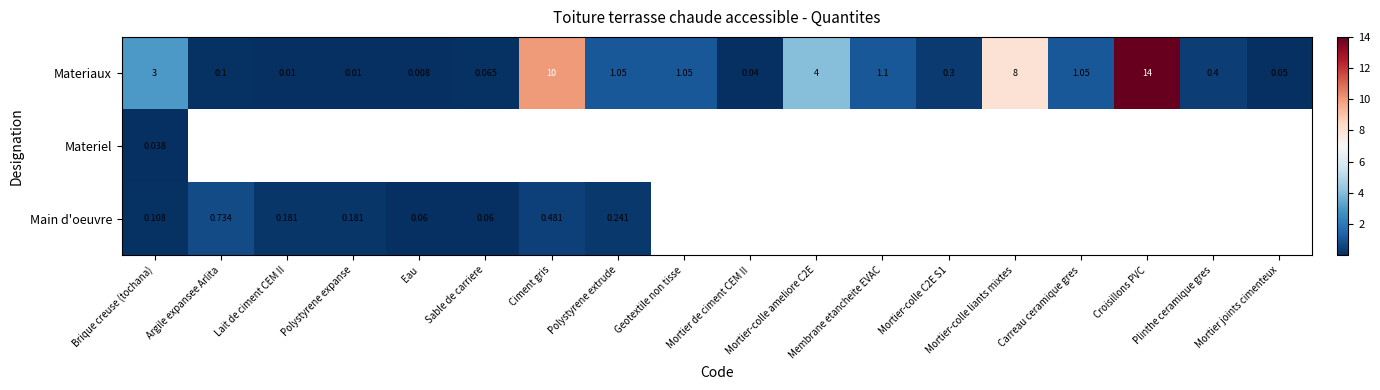

True or false: Main d'oeuvre has a value of 0.1 at Brique creuse (tochana).

True